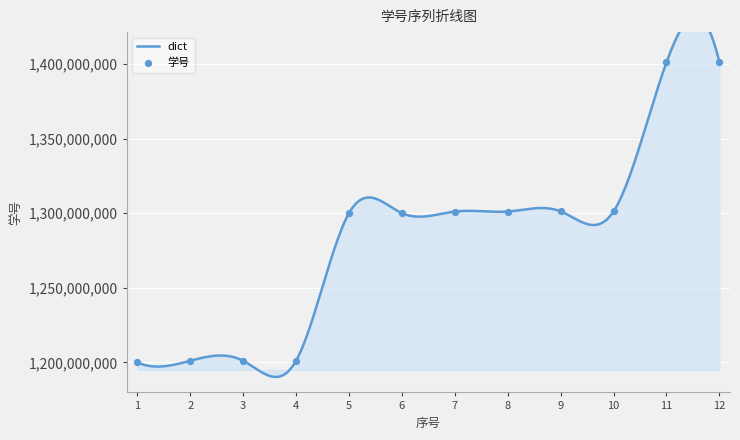

What is the change in value from 5 to 10?

+1196232